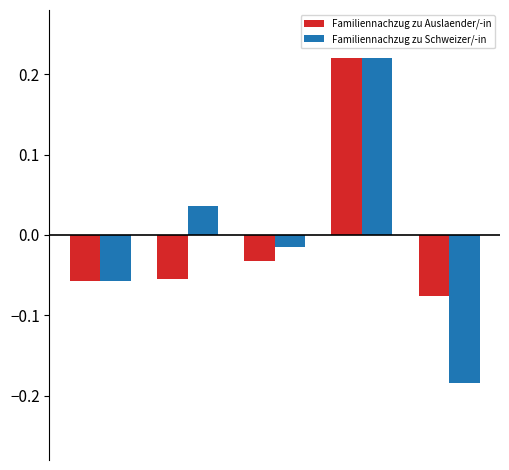

What is the difference between the maximum and second lowest values in the Familiennachzug zu Schweizer/-in series?

0.3